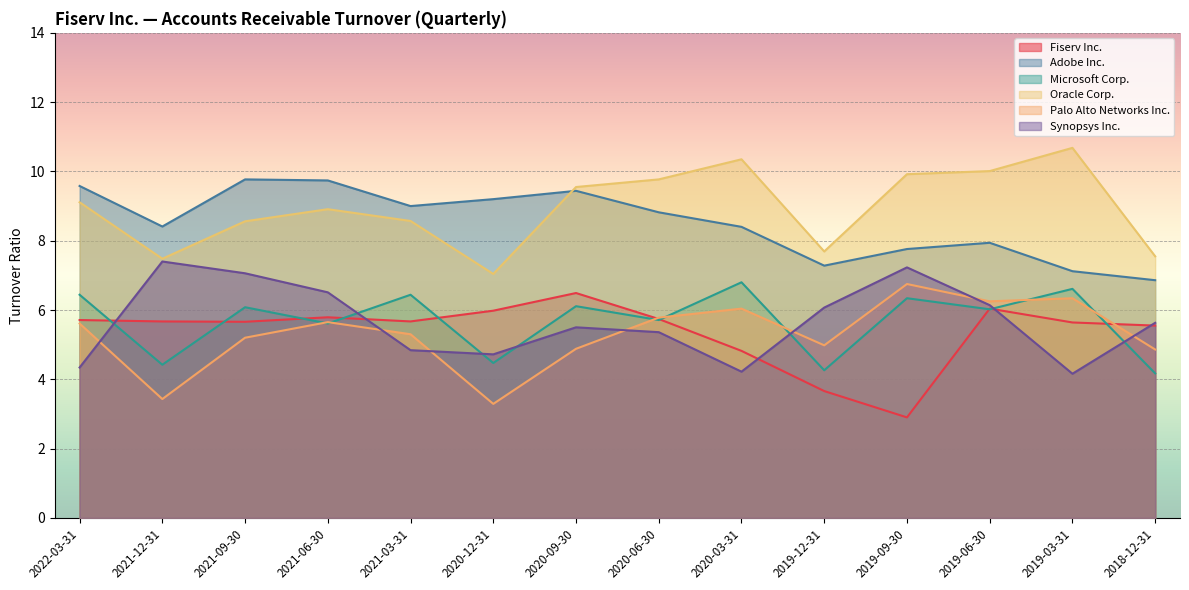

What is the approximate value of Fiserv Inc. at 2019-06-30?

6.0